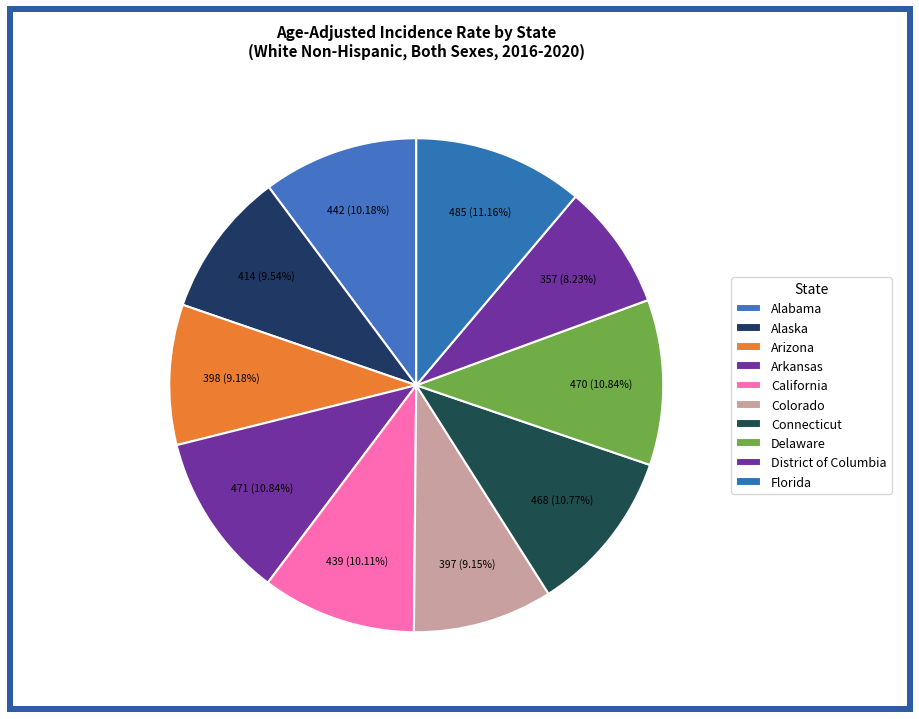

To the nearest percent, what is the difference between the California and Delaware slice percentages?

1%